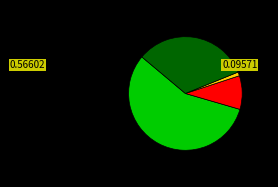

Does any single category account for the majority?

Yes